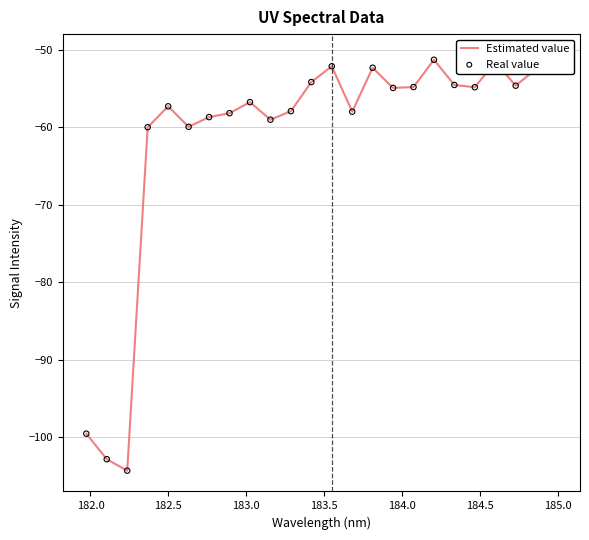

What are all the series names shown in the legend?

Estimated value, Real value